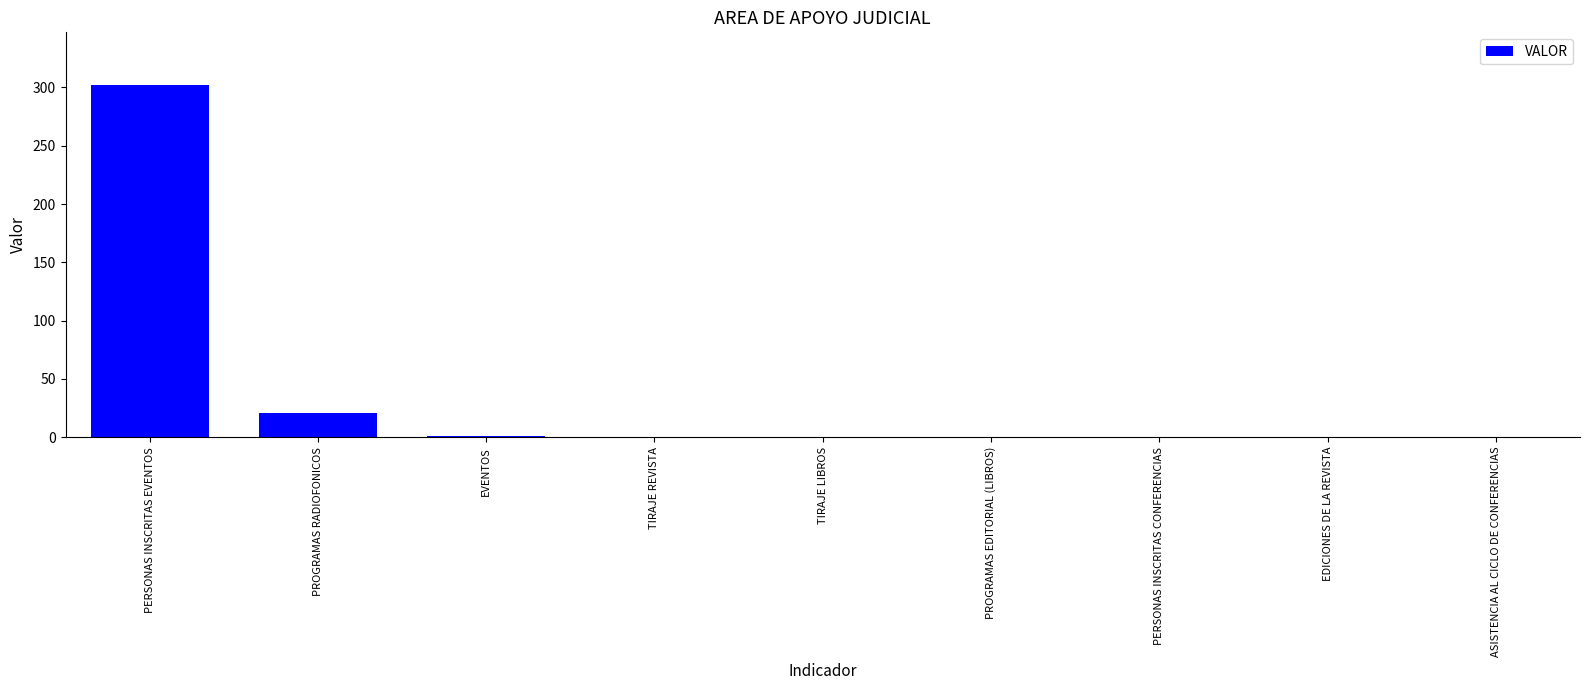

Which has a higher value, PROGRAMAS RADIOFONICOS or TIRAJE LIBROS?

PROGRAMAS RADIOFONICOS